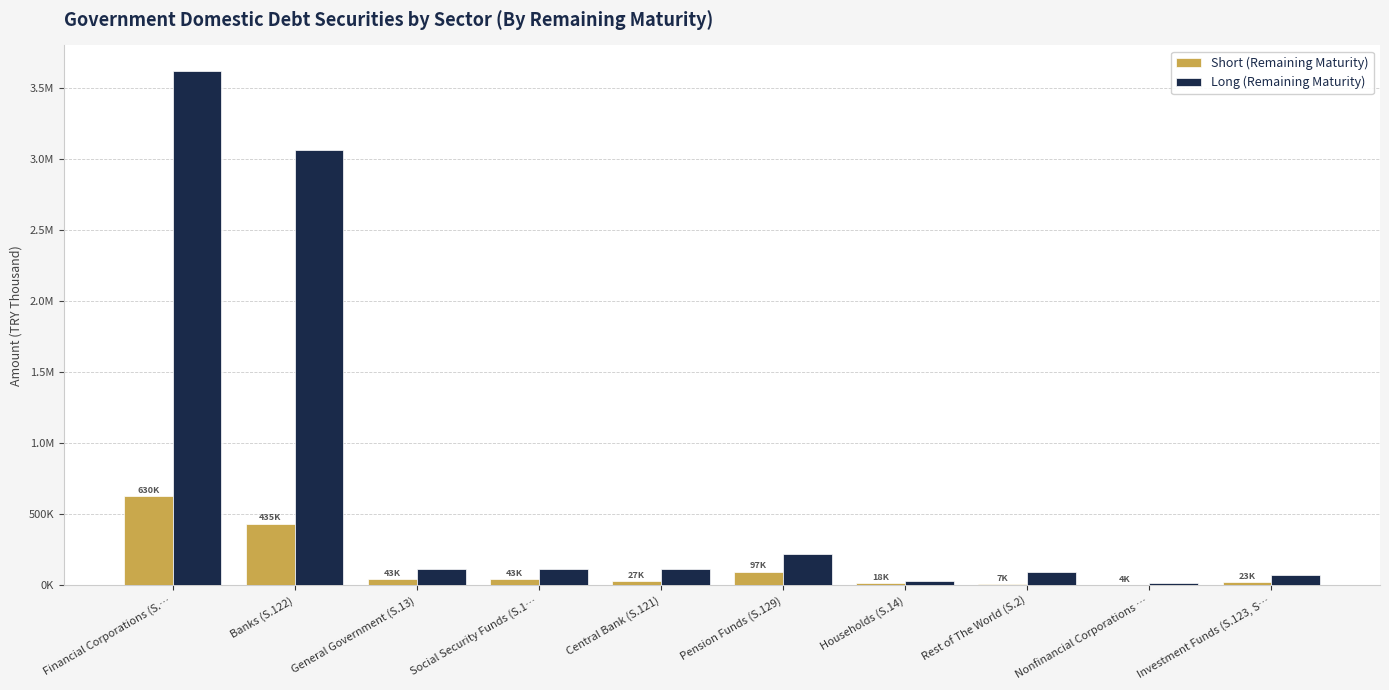

What are all the series names shown in the legend?

Short (Remaining Maturity), Long (Remaining Maturity)